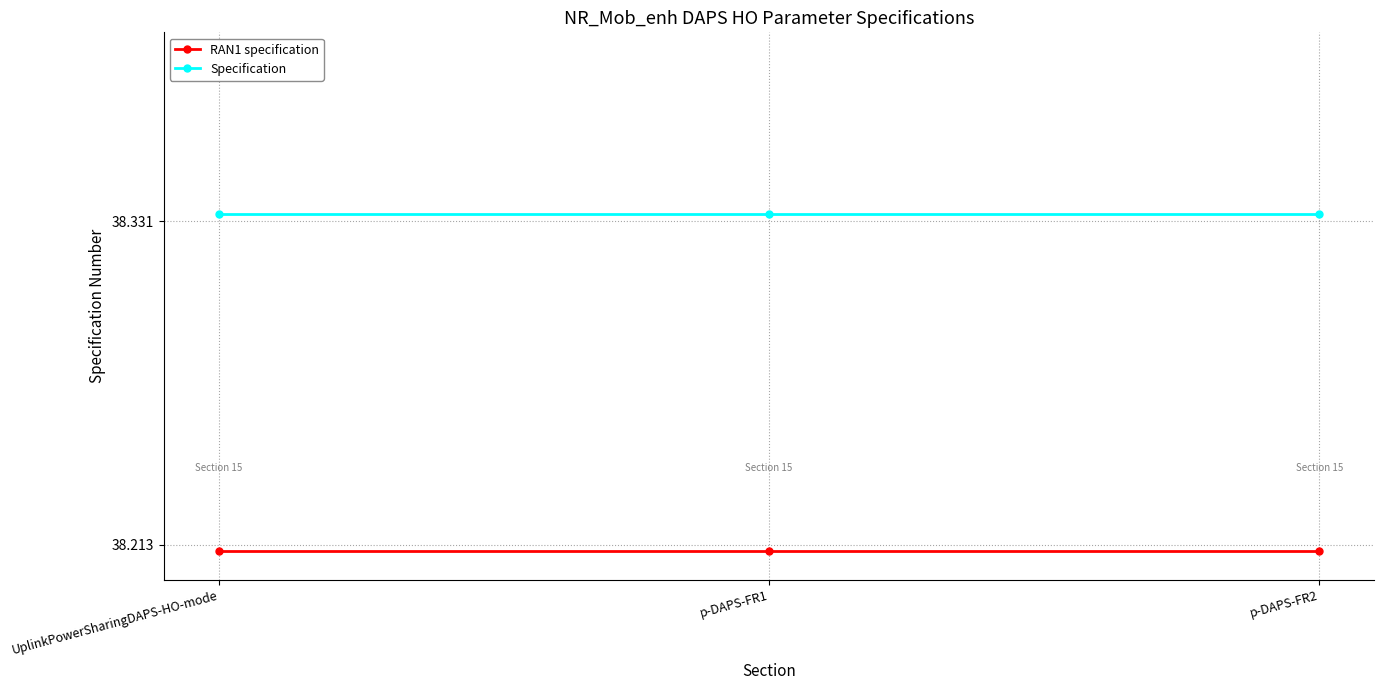

True or false: Specification has a value of 38.3 at UplinkPowerSharingDAPS-HO-mode.

True